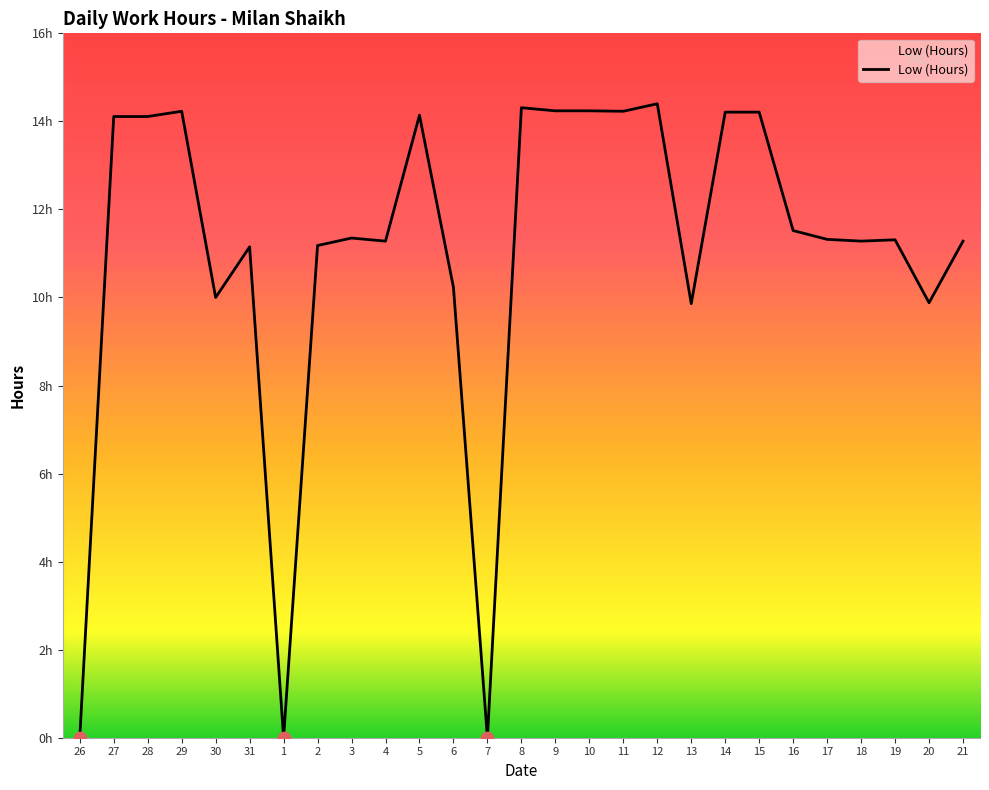

Approximately how many times larger is the value at 6 compared to 27?

0.7